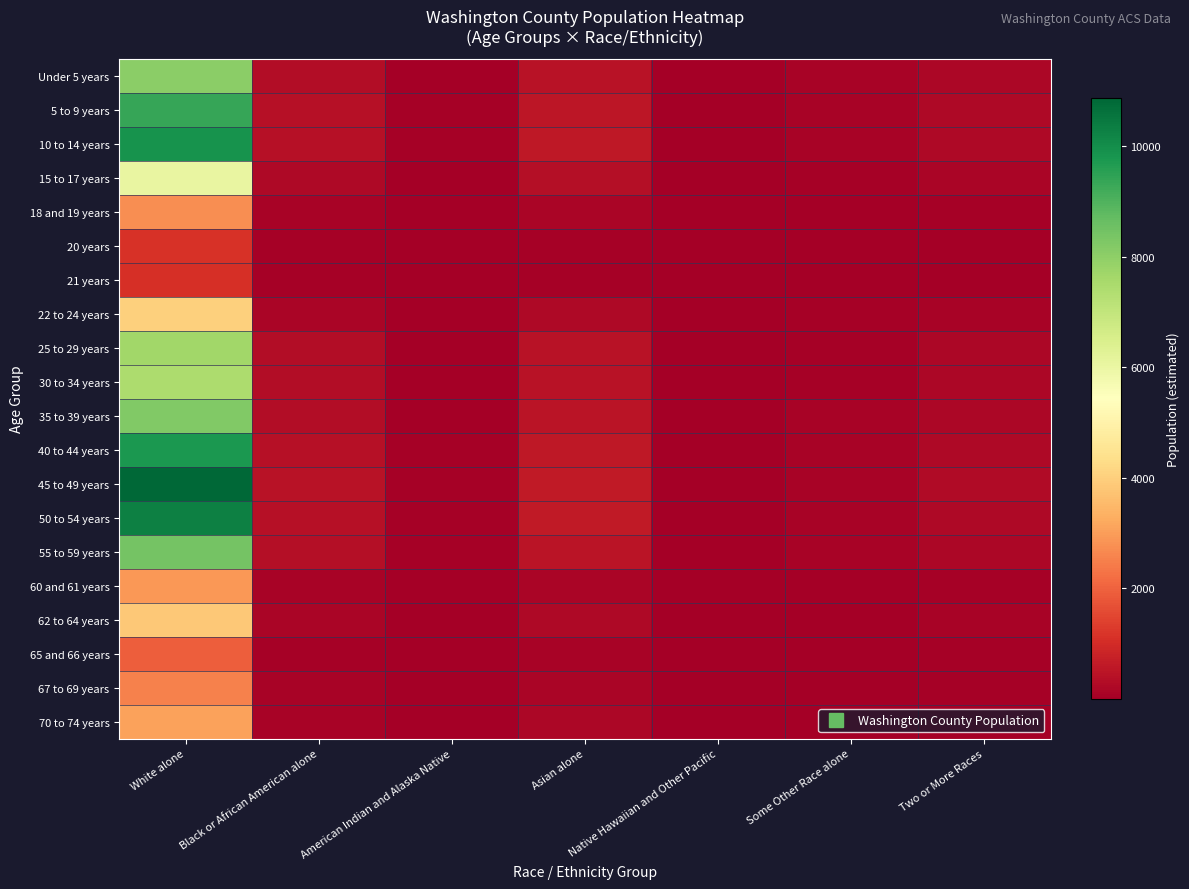

Which series has the largest total across all categories?

45 to 49 years